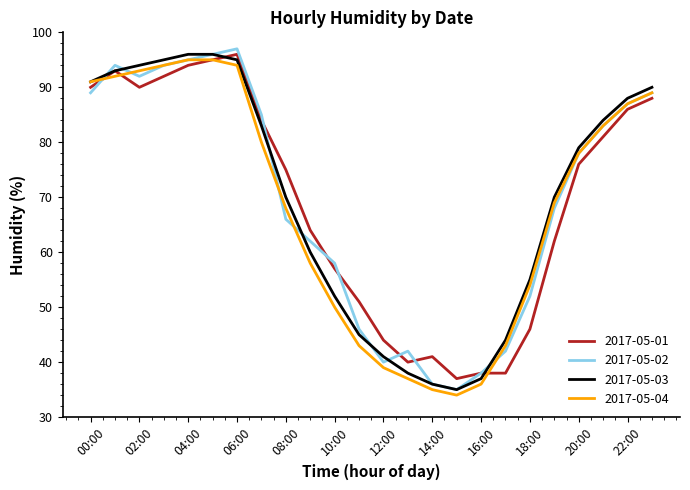

What is the lowest value of the 2017-05-03 series?

35